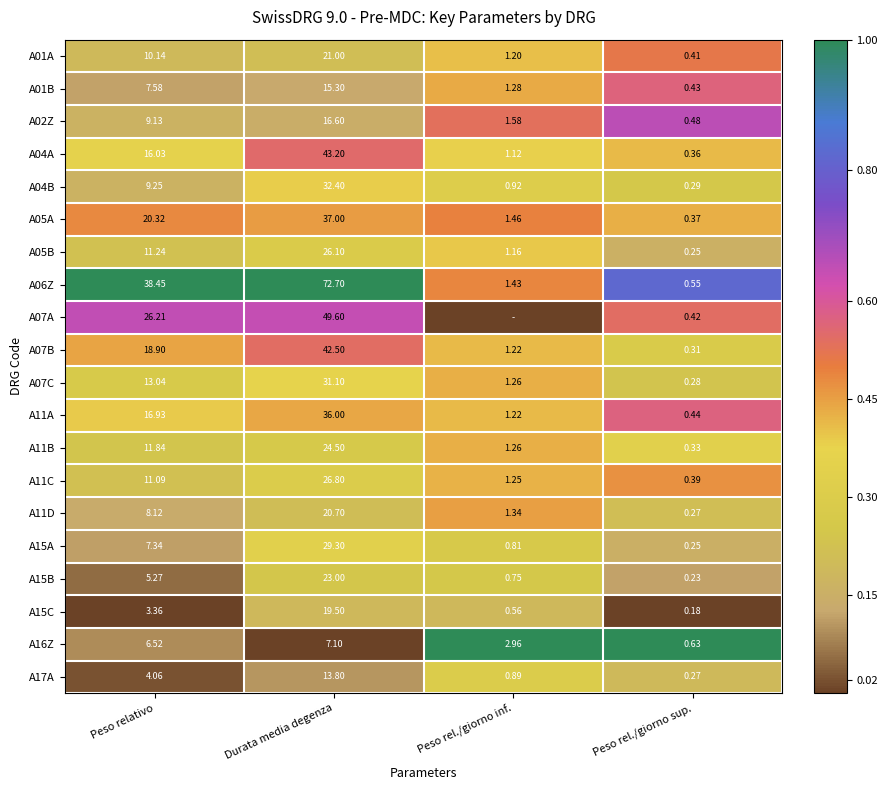

Is the value of A04A at Peso relativo greater than the value of A15C at Peso relativo?

Yes